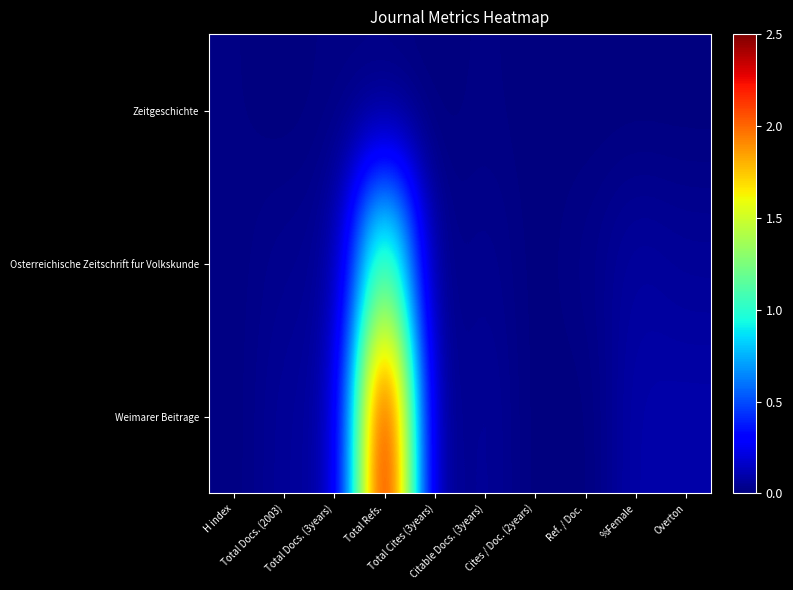

Between H index and Total Docs. (3years), which series saw the biggest shift?

Weimarer Beitrage